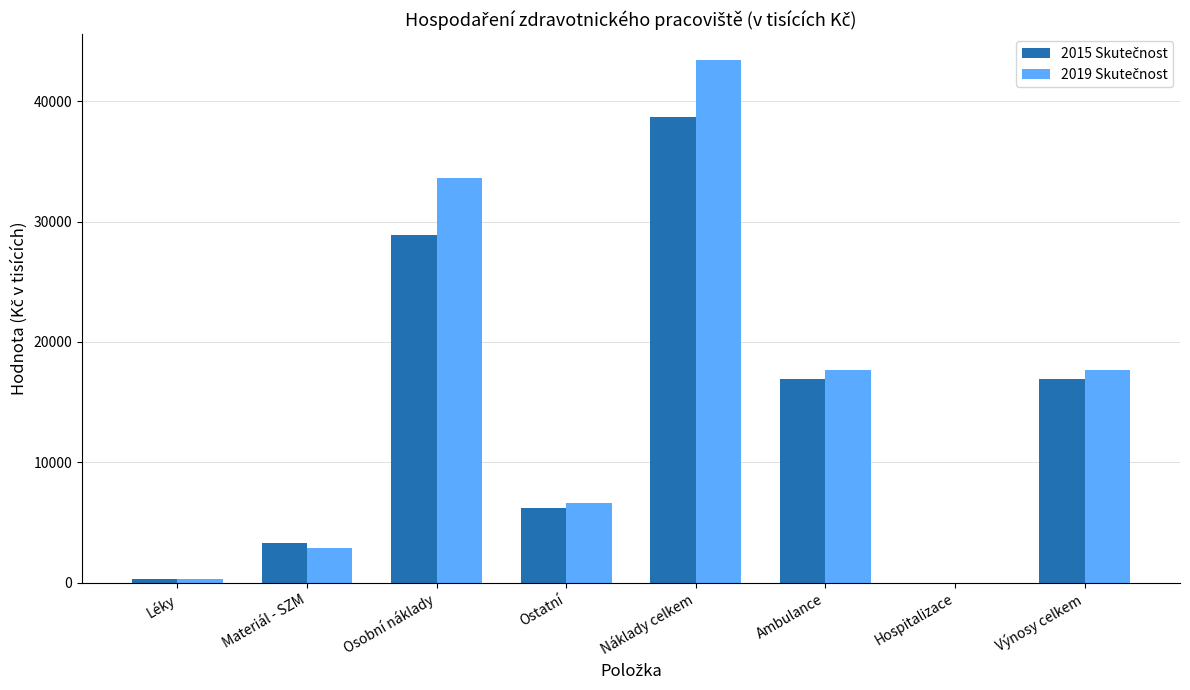

At which category is the sum across all series the highest?

Náklady celkem